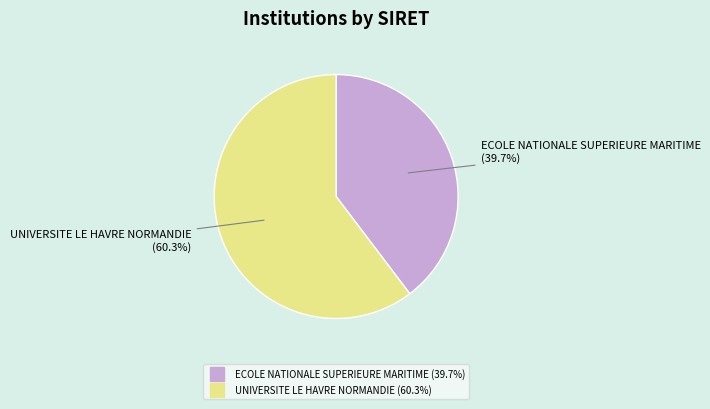

Combined, do ECOLE NATIONALE SUPERIEURE MARITIME and UNIVERSITE LE HAVRE NORMANDIE account for over 50%?

Yes